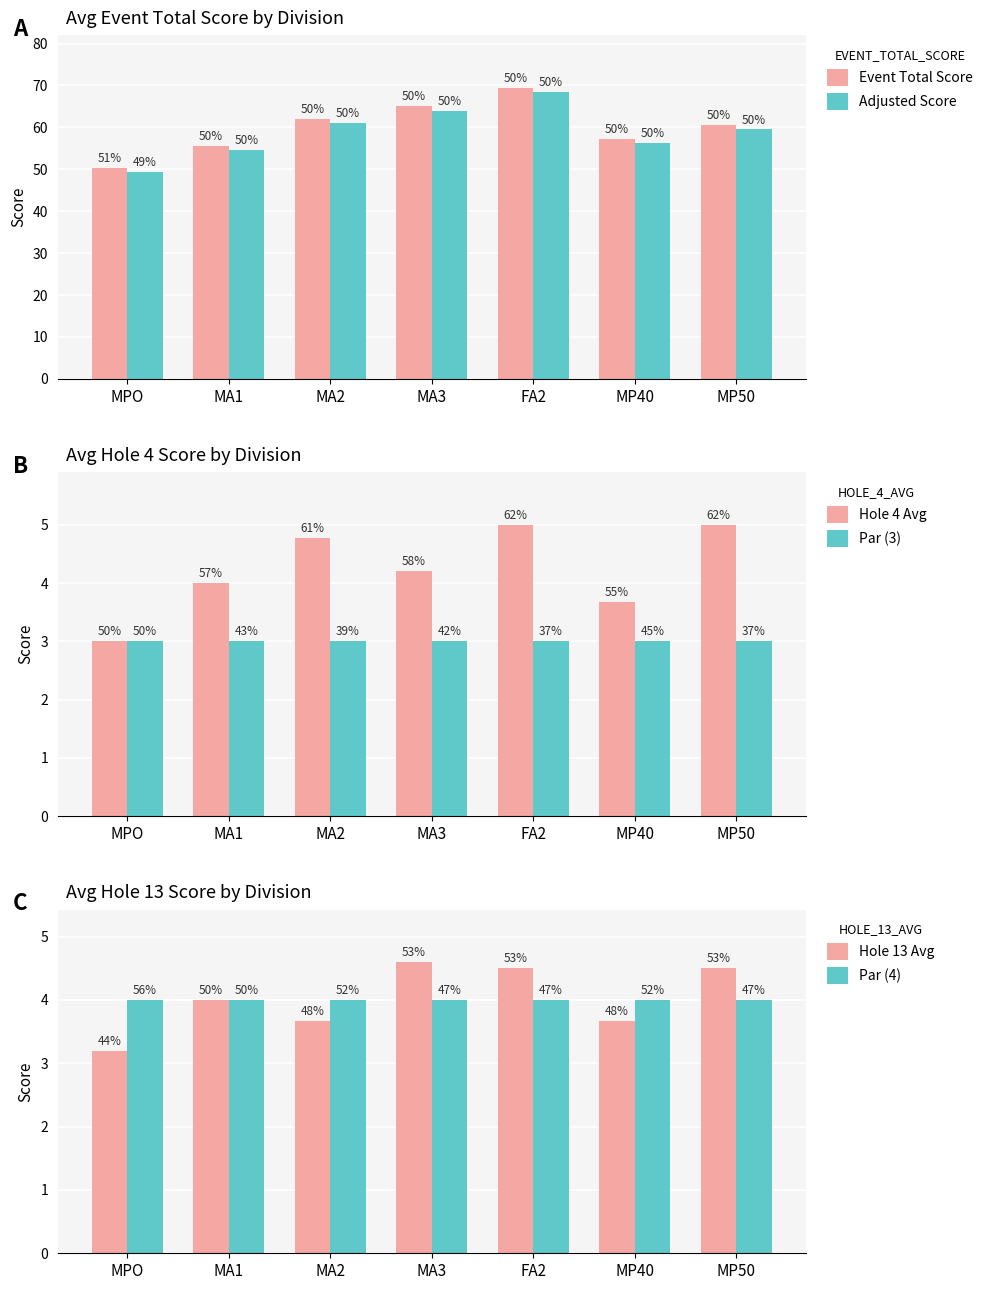

What is the spread (max minus min) of values at MA3?

62.0